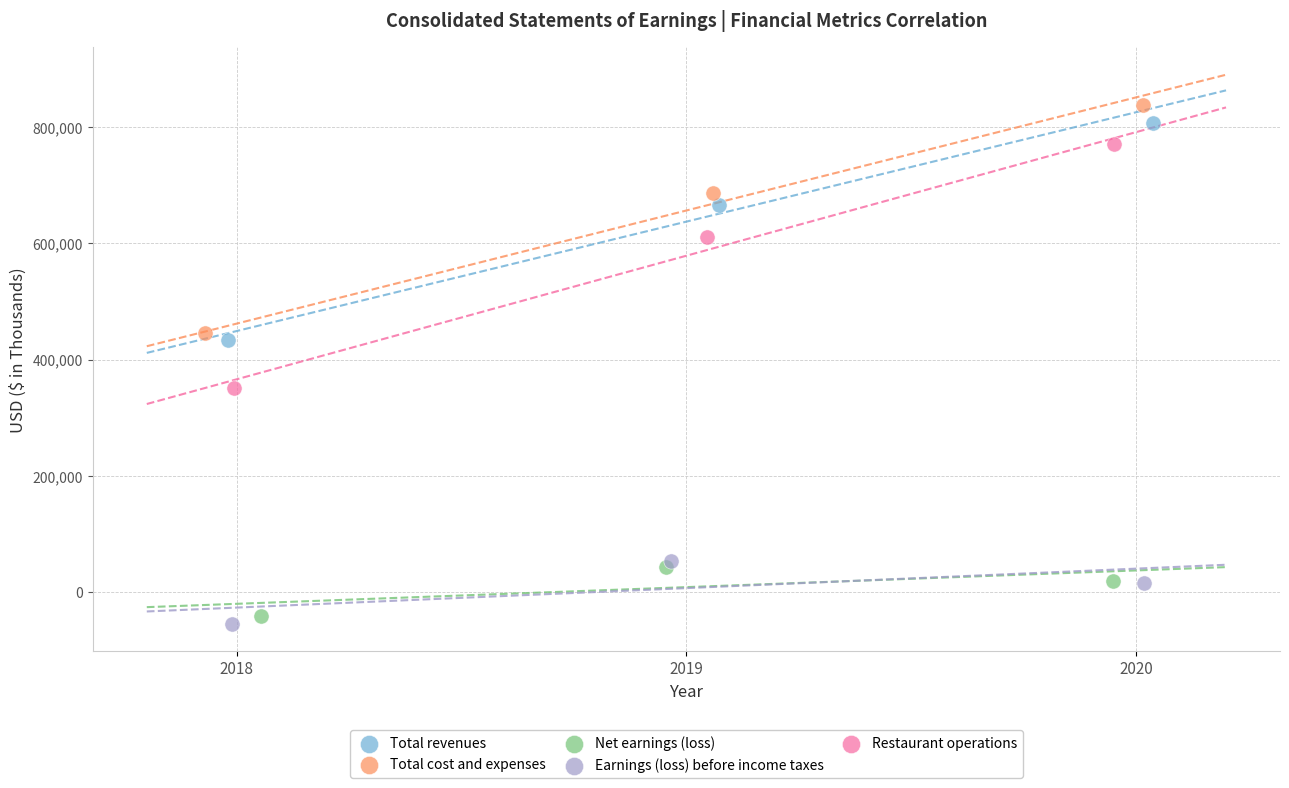

Which series reaches the maximum Y coordinate?

Total cost and expenses